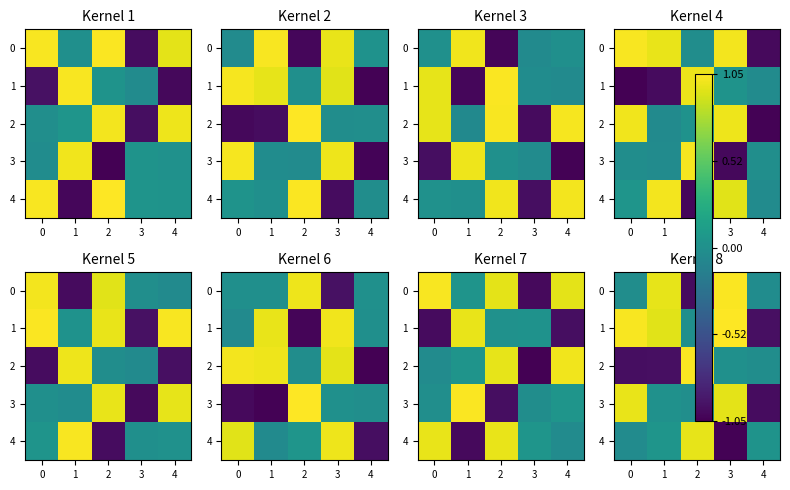

At how many categories does at least one series exceed 0?

5